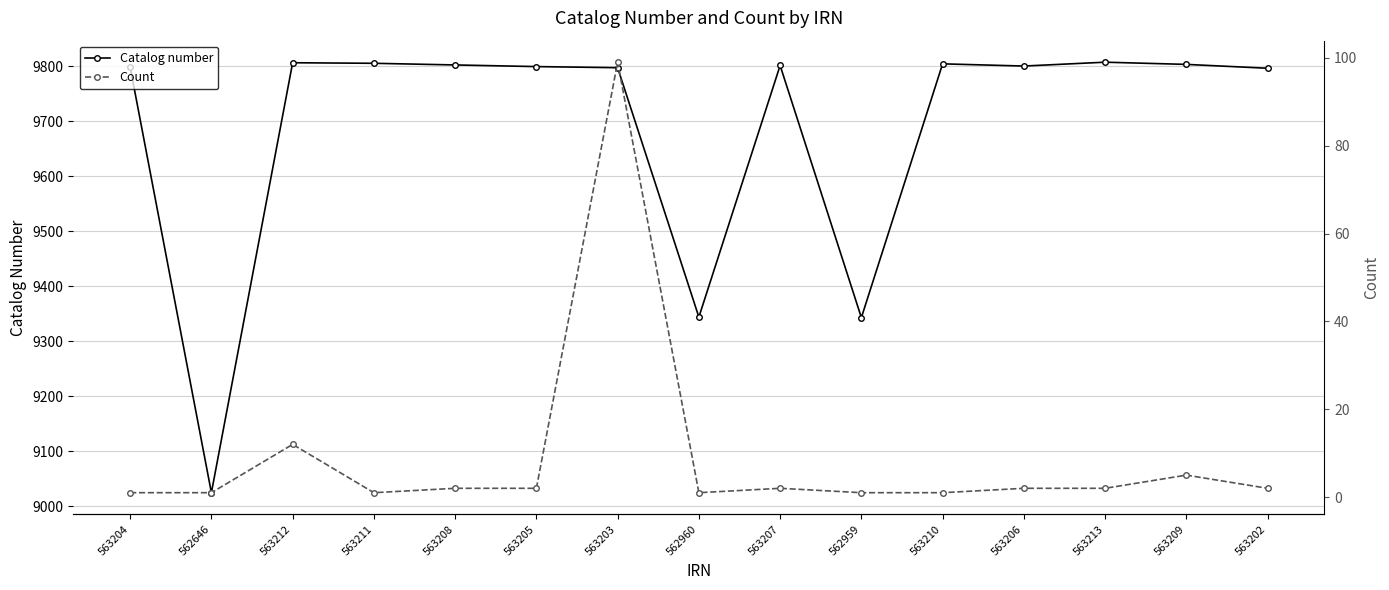

How many data points in Catalog number are above 9800?

7